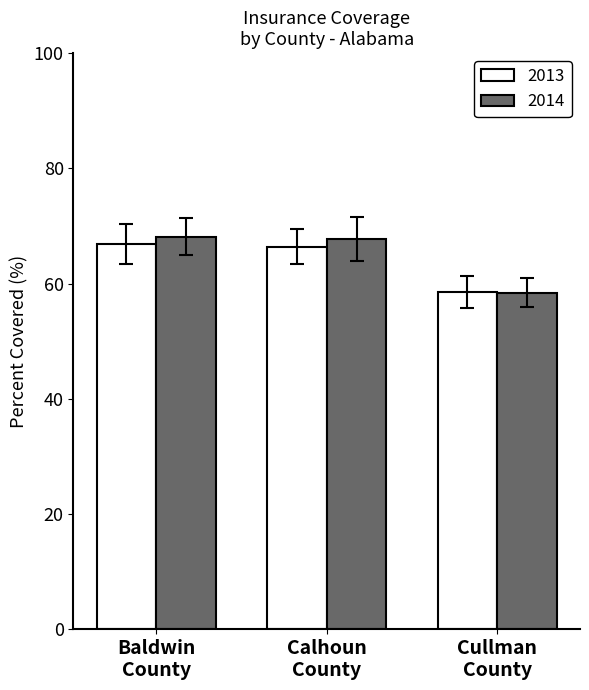

What is the highest value of the 2013 series?

66.9